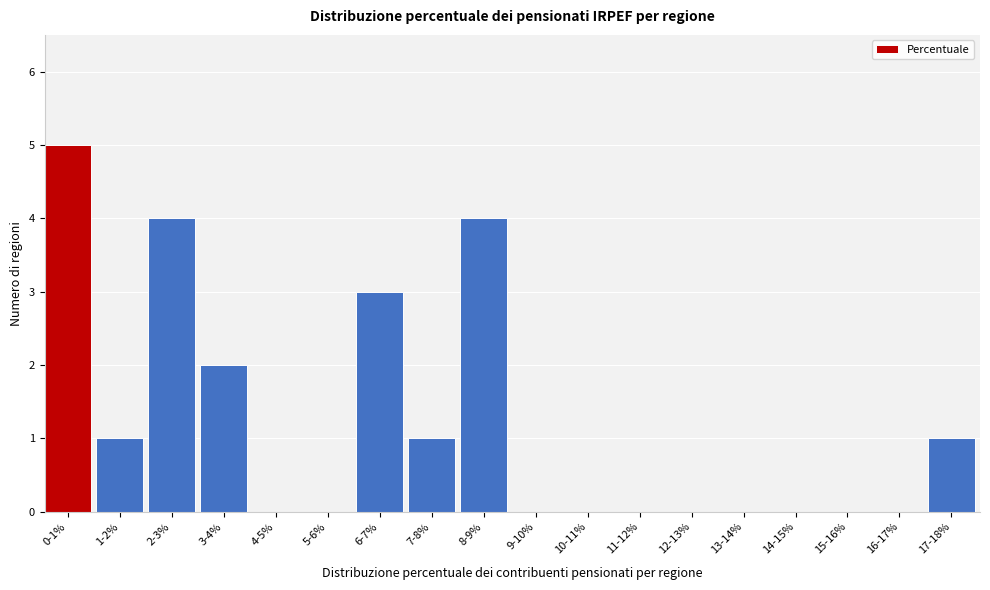

Reading left to right, list all the values displayed in this chart.

0-1%=5	1-2%=1	2-3%=4	3-4%=2	4-5%=0	5-6%=0	6-7%=3	7-8%=1	8-9%=4	9-10%=0	10-11%=0	11-12%=0	12-13%=0	13-14%=0	14-15%=0	15-16%=0	16-17%=0	17-18%=1